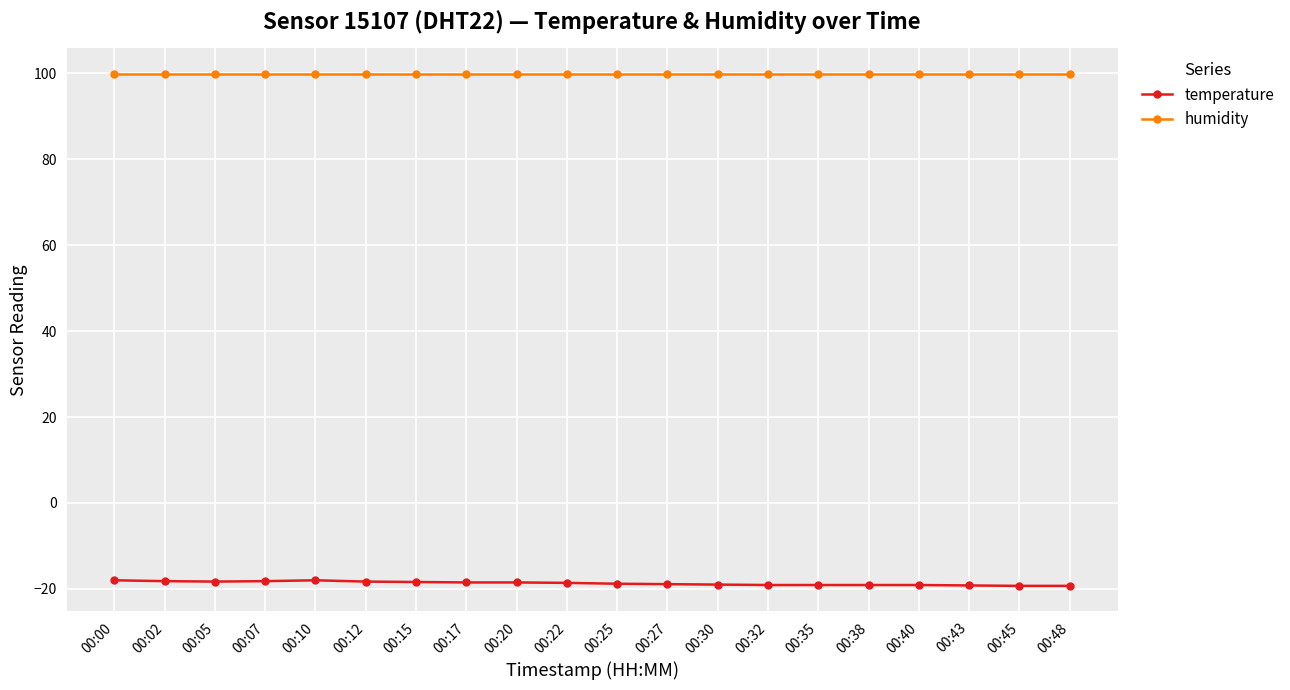

What is the sum of the temperature values at 00:40 and 00:10?

-37.1